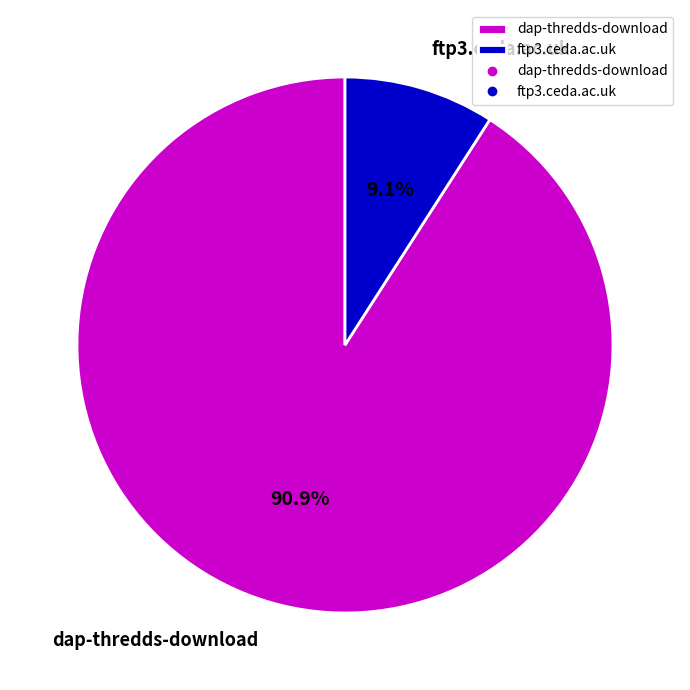

To the nearest percent, what is the average slice percentage?

50%